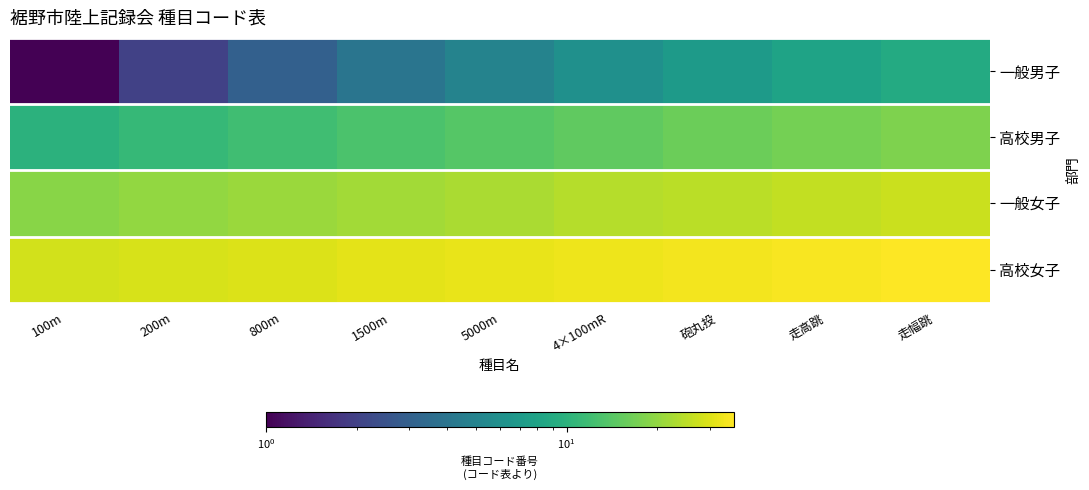

What is the minimum value shown in the chart?

1